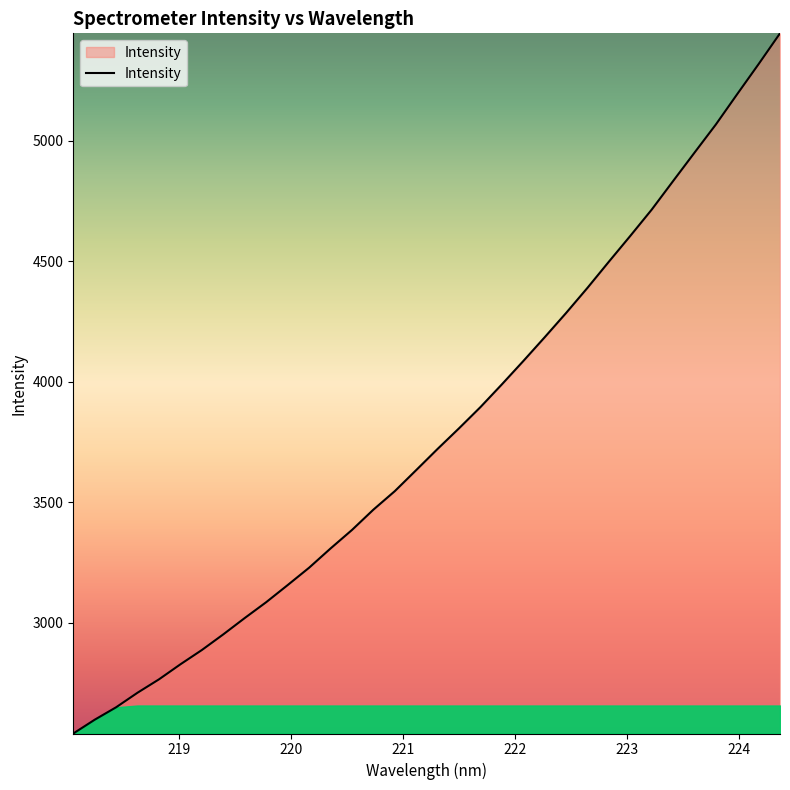

What is the maximum value shown in the chart?

5446.4